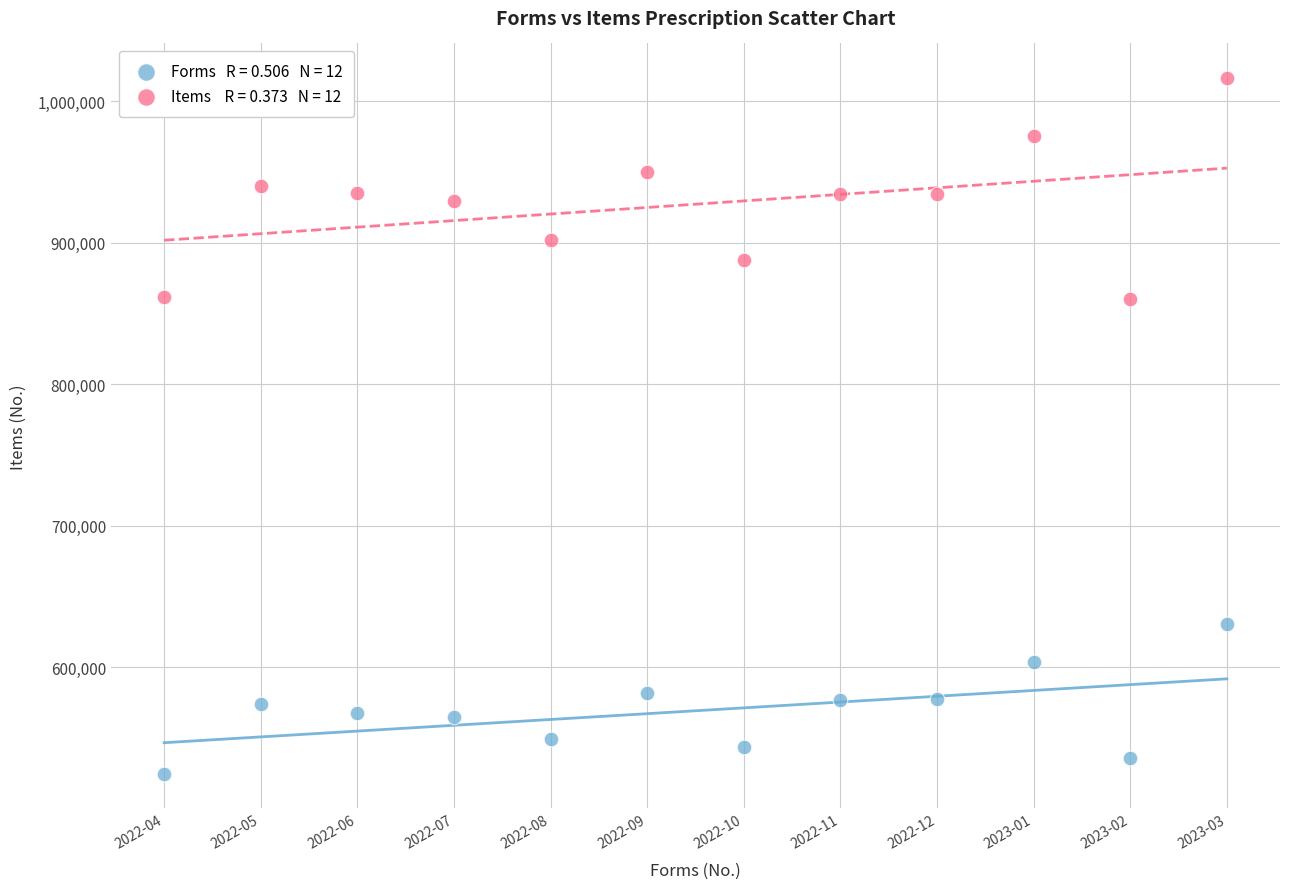

Across all data points, what is the range of Y values (max minus min)?

491459